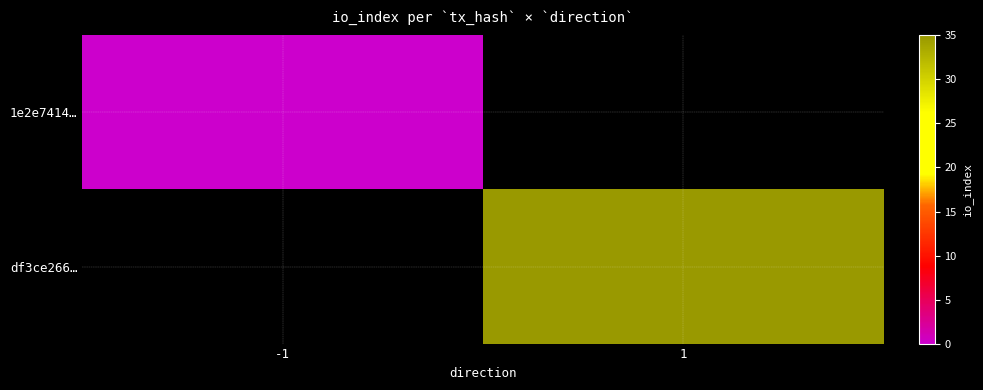

At which category does the chart reach its peak across all series?

1